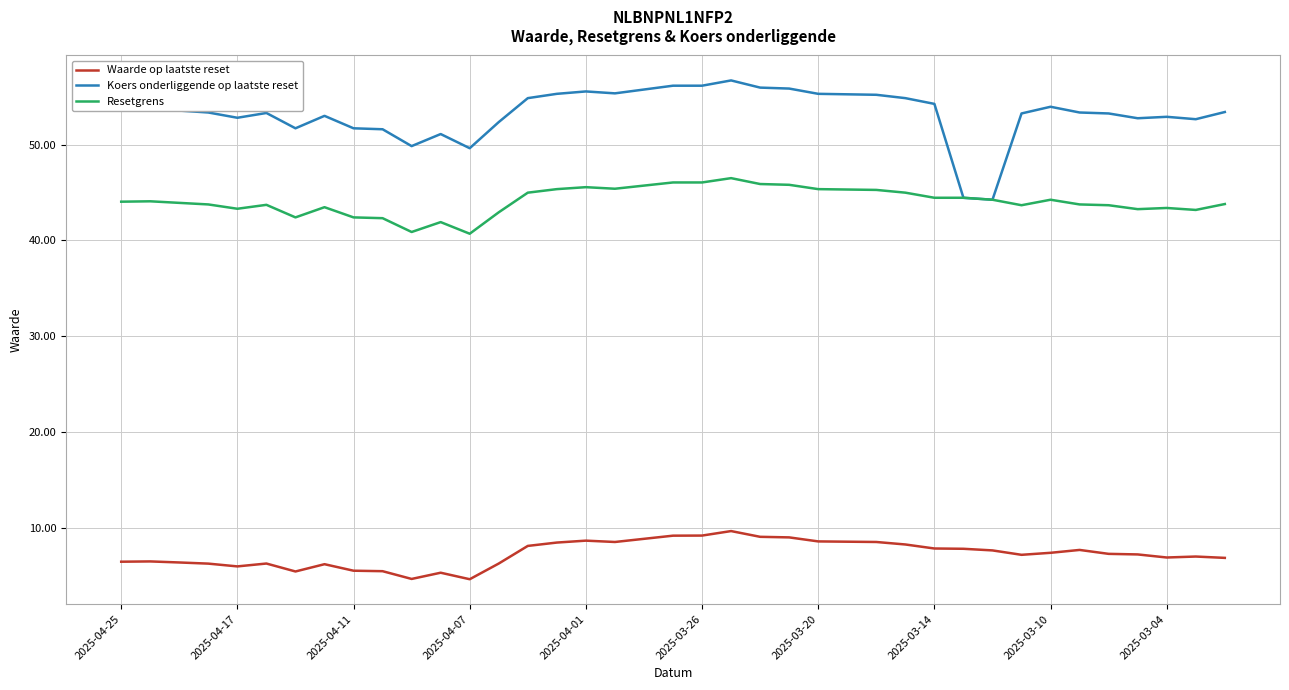

Which series has the widest spread of values?

Koers onderliggende op laatste reset